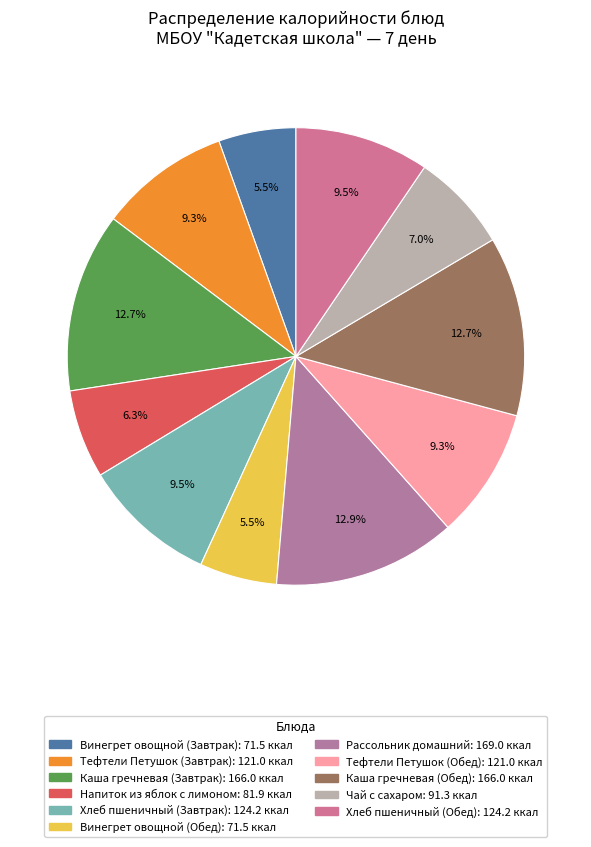

How many segments does this pie chart have?

11